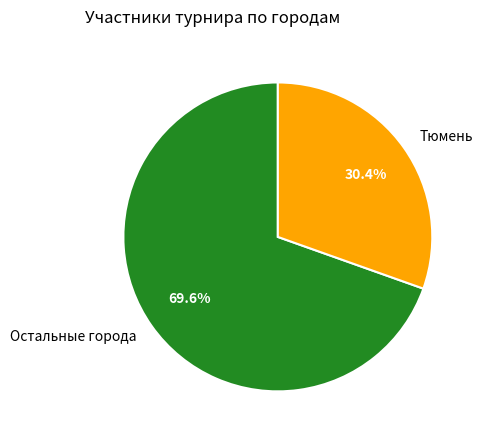

Which has a higher value, Остальные города or Тюмень?

Остальные города